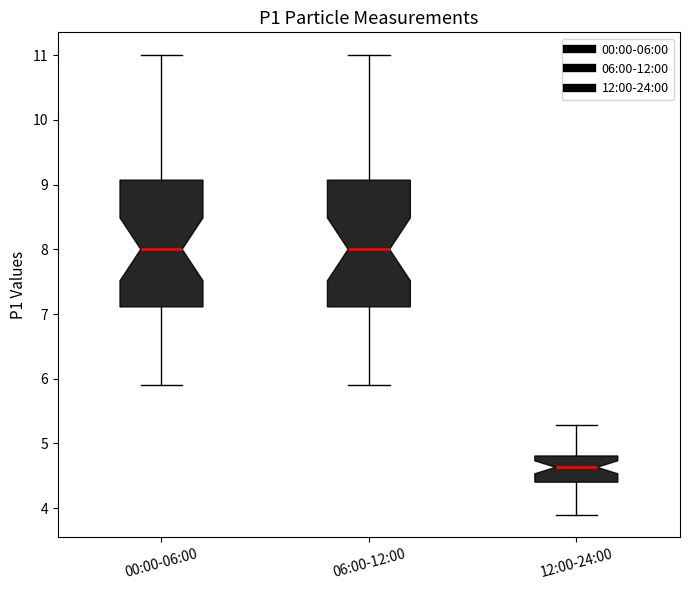

Reading left to right, transcribe this box plot: for each box, give where its median line is, the range the box spans, and where its two whiskers end, as read against the y-axis. The values are not printed on the chart, so give them approximately, as read against the axis.

00:00-06:00: median 8.0, box 7.1 to 9.1, whiskers 5.9 to 11.0
06:00-12:00: median 8.0, box 7.1 to 9.1, whiskers 5.9 to 11.0
12:00-24:00: median 4.6, box 4.4 to 4.8, whiskers 3.9 to 5.3